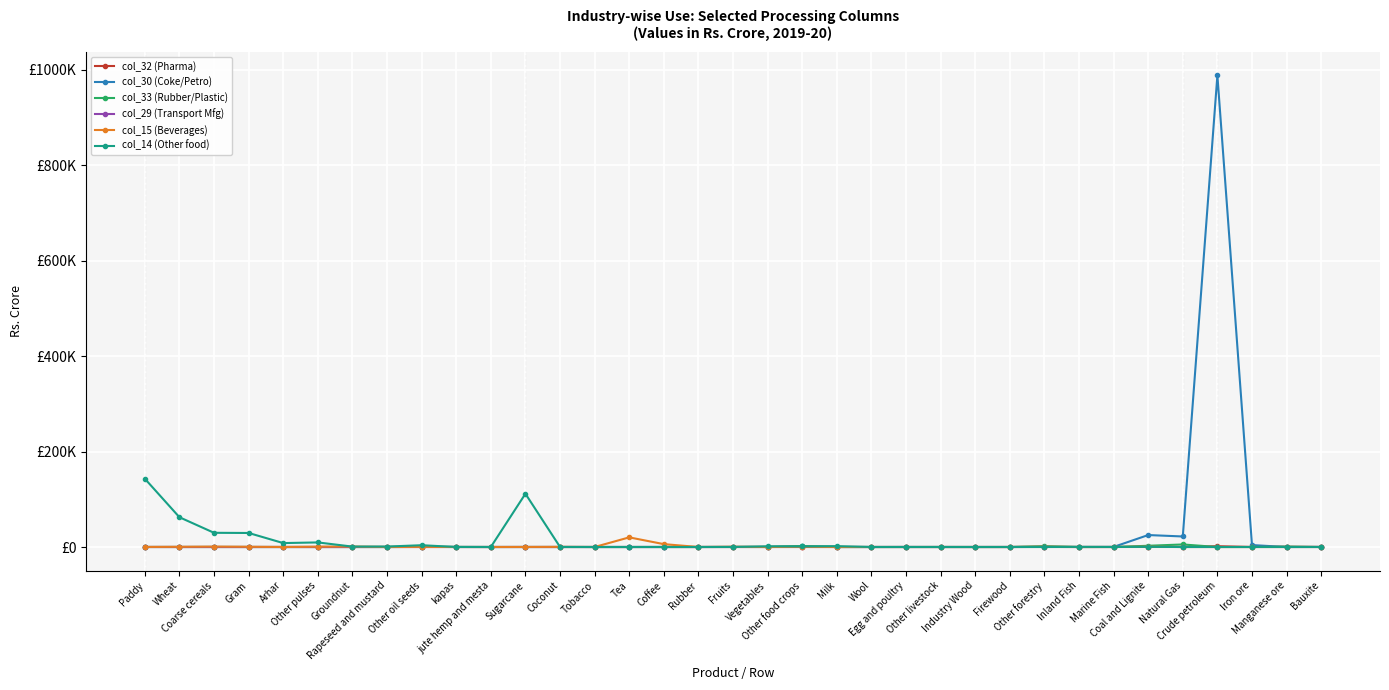

Is this an area chart (filled region under the line)?

No